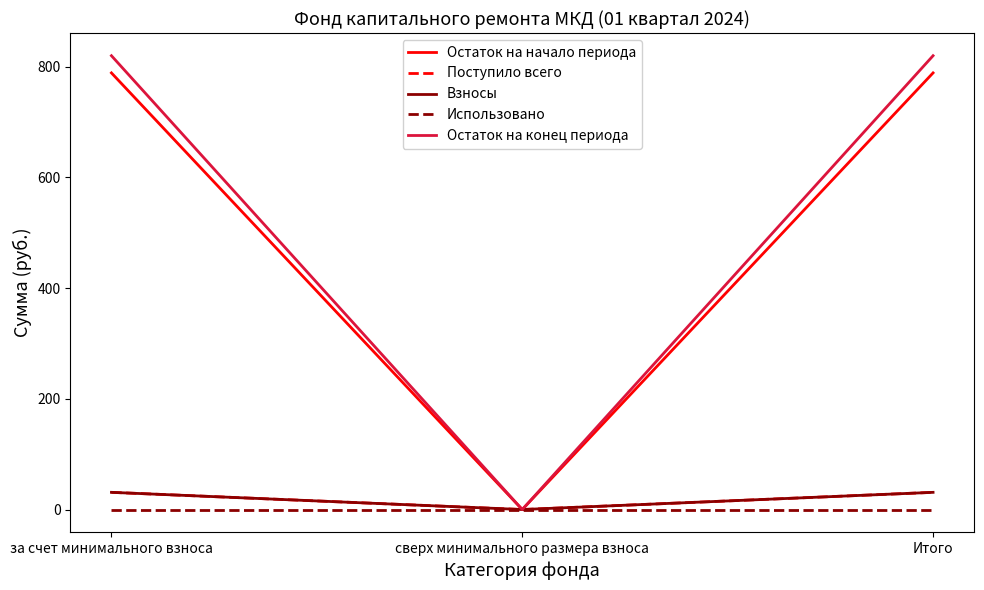

What is the total value across all series at за счет минимального взноса?

1671.1